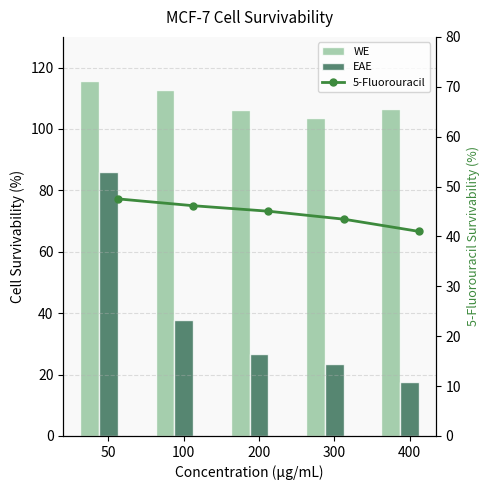

What is the difference between the maximum and minimum values in the EAE series?

68.4